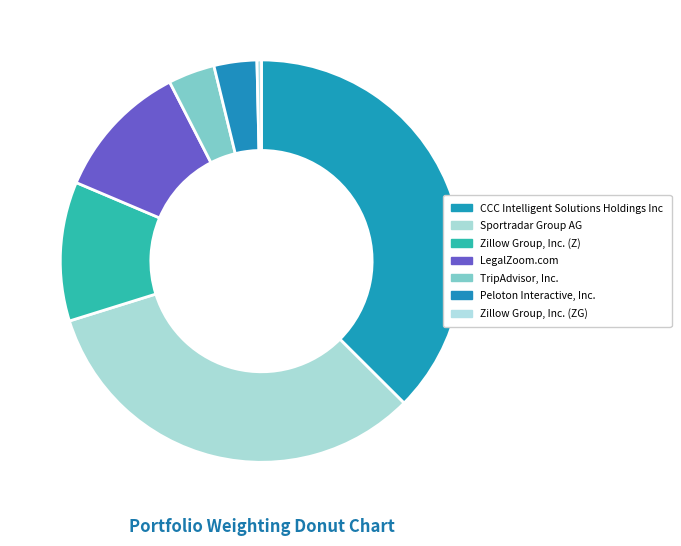

To the nearest percent, what is the combined percentage of Sportradar Group AG and CCC Intelligent Solutions Holdings Inc?

70%